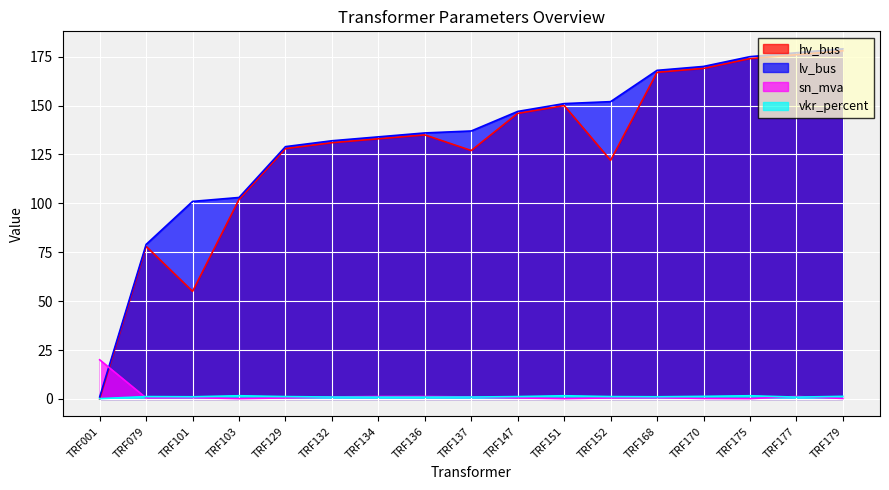

What is the difference between the highest and lowest values at TRF175?

174.8